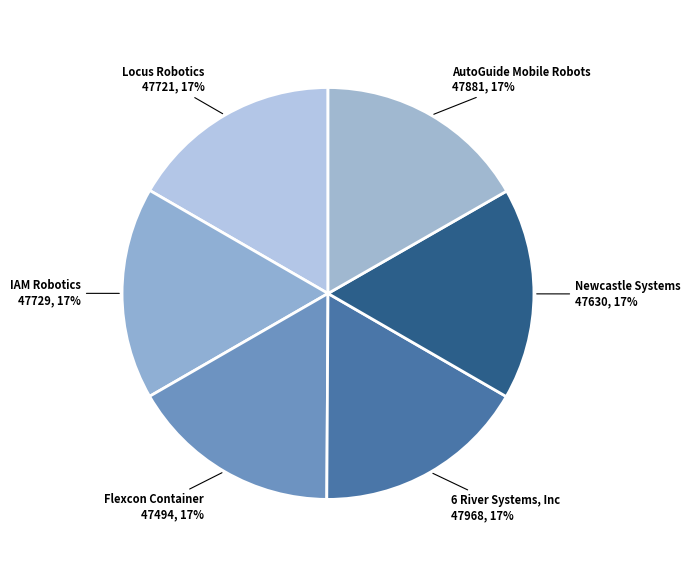

To the nearest percent, what is the average slice percentage?

17%